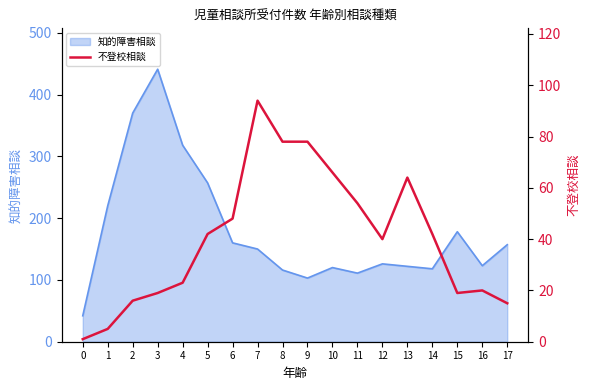

What is the minimum value for 知的障害相談?

42